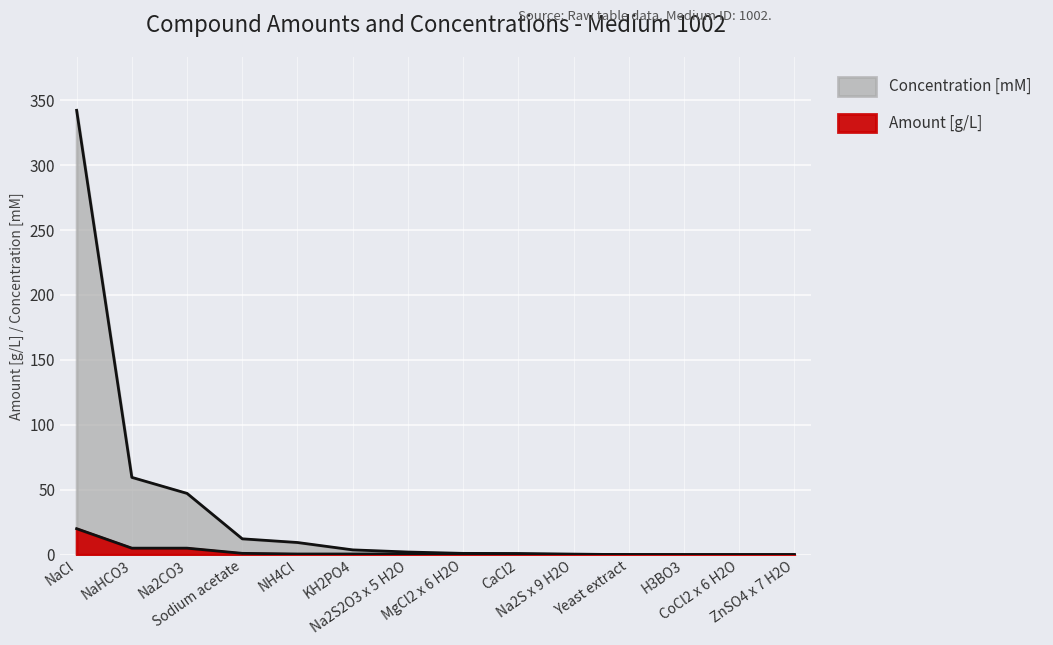

The value of Amount [g/L] at NH4Cl is 0.8. True or false?

False